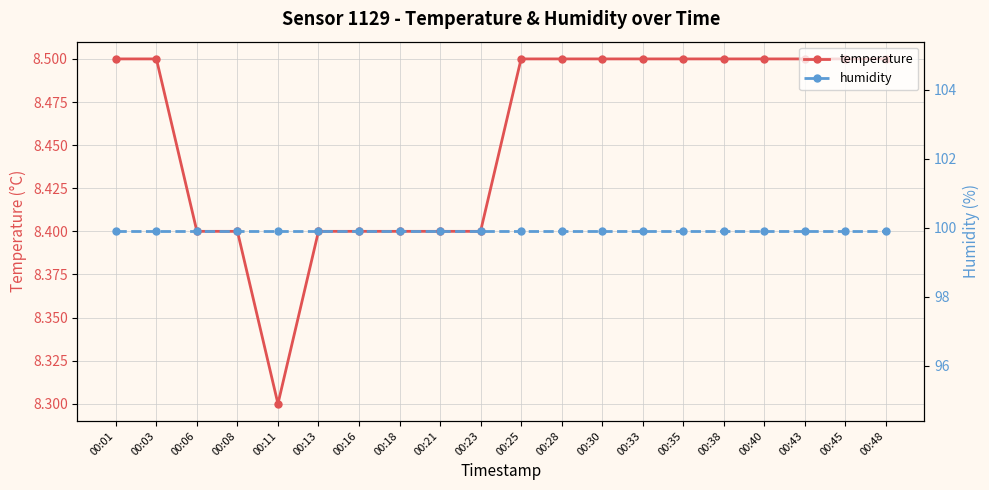

How many distinct data groups are displayed?

2